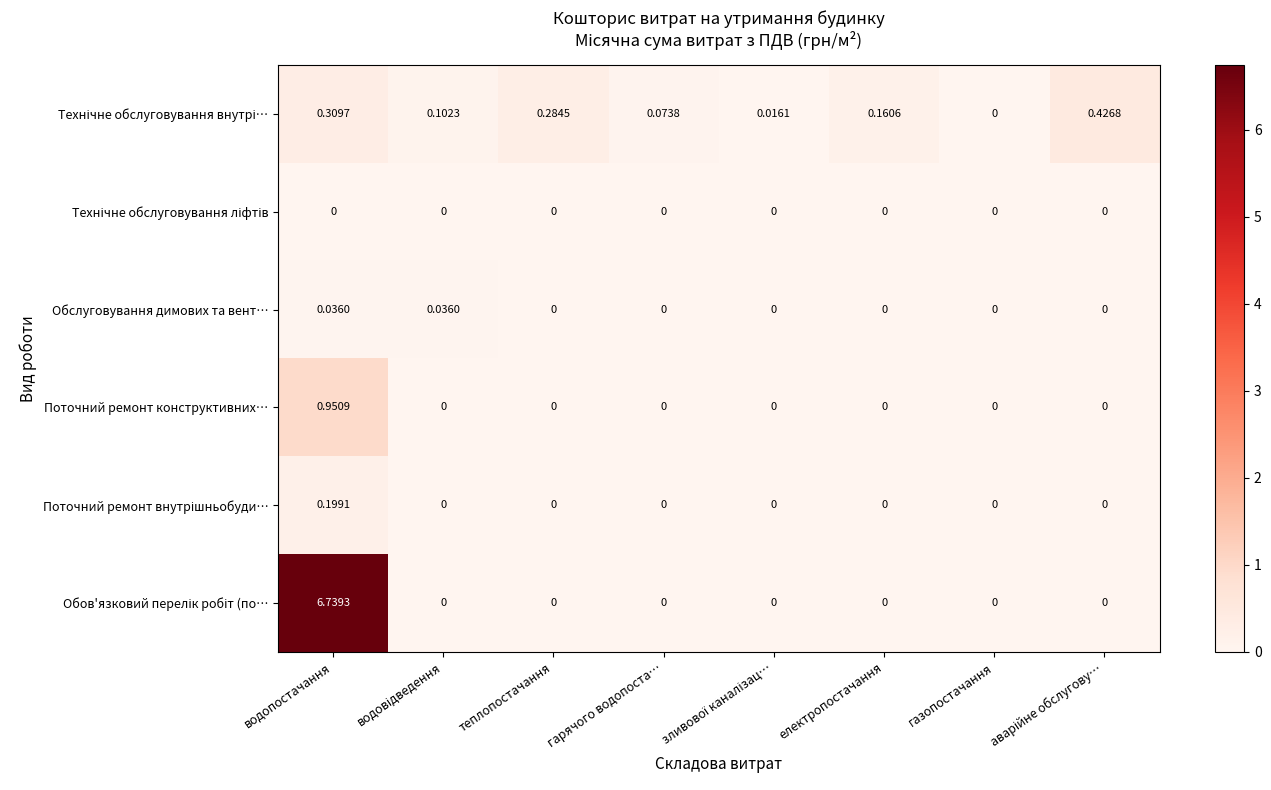

At which category is the sum across all series the highest?

водопостачання